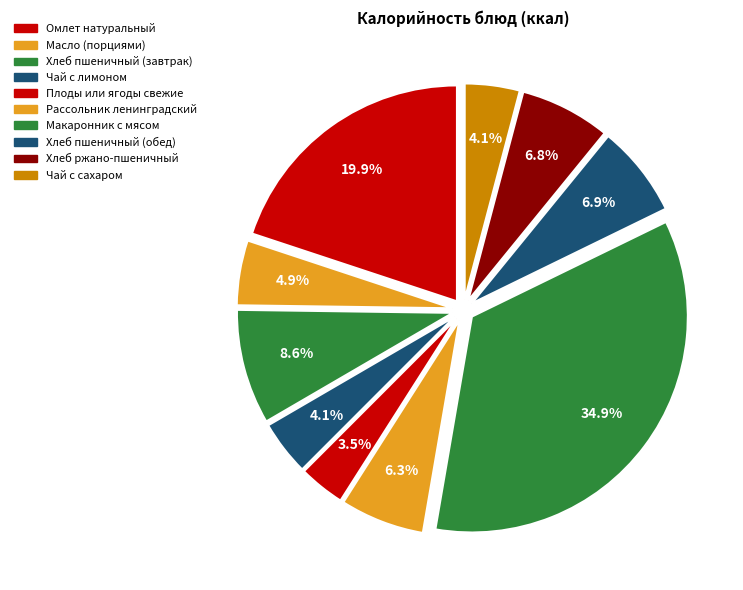

The Рассольник ленинградский slice represents 1% of the pie. True or false?

False